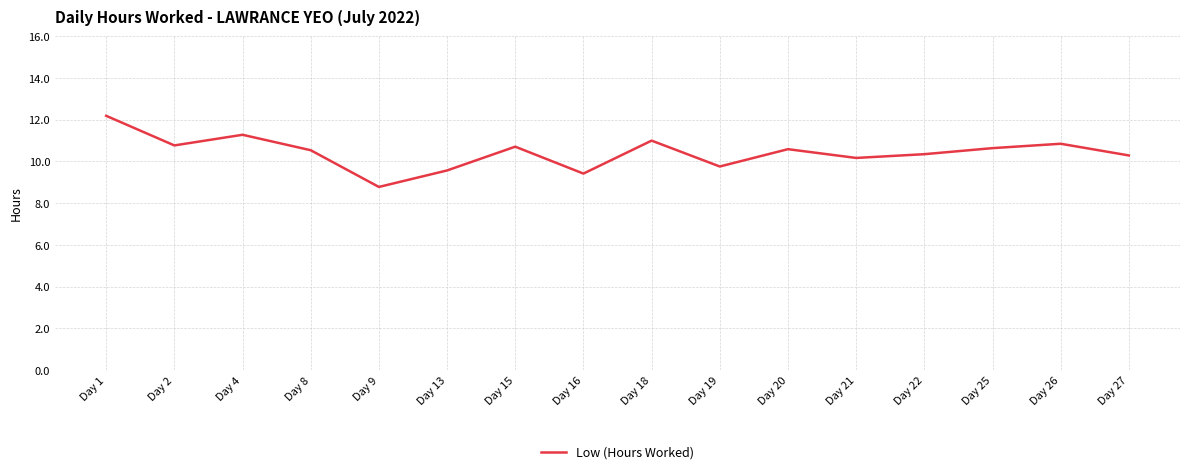

At which category does the chart reach its peak across all series?

Day 1